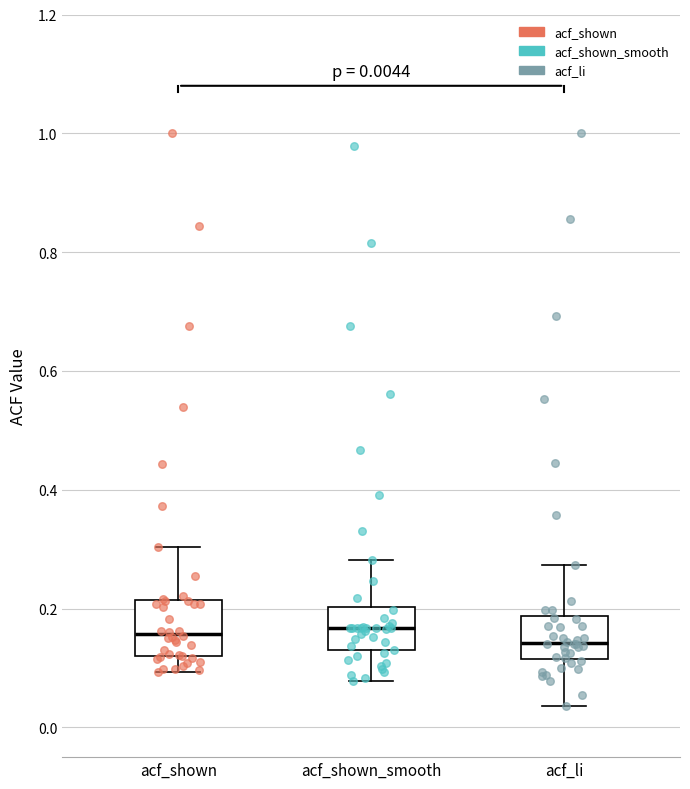

Comparing the boxes themselves (not the whiskers), which one is the tallest?

acf_shown